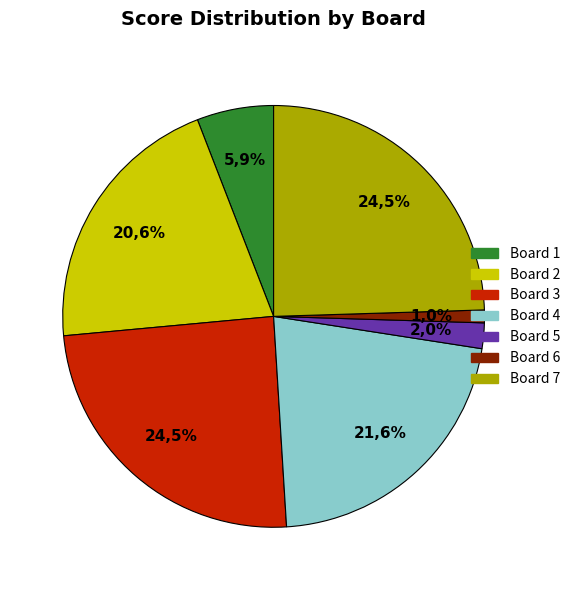

To the nearest percent, what is the difference between the Board 1 and Board 7 slice percentages?

19%